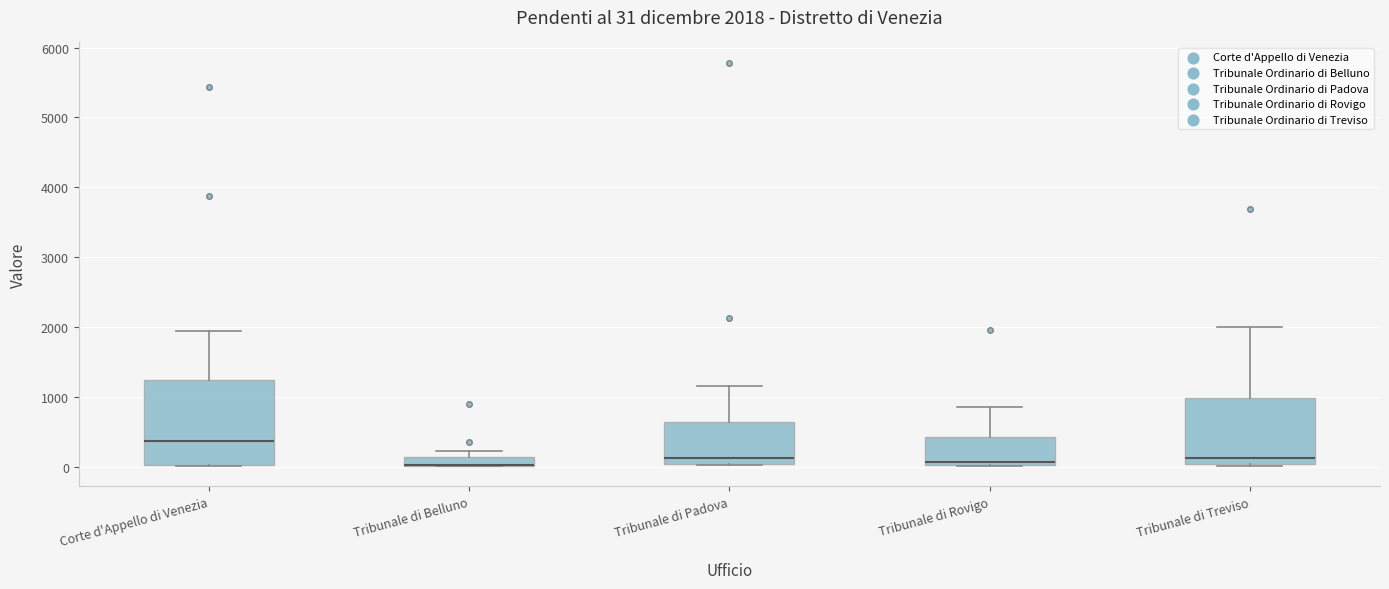

Comparing the boxes themselves (not the whiskers), which one is the tallest?

Corte d'Appello di Venezia